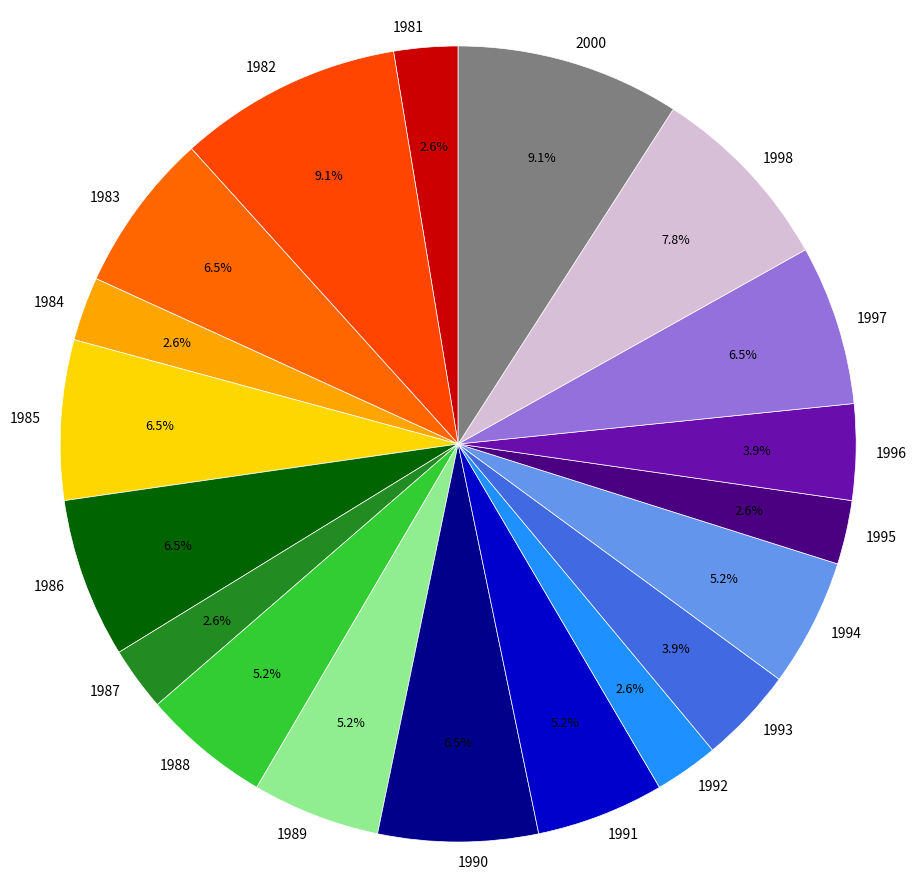

To the nearest percent, what is the average slice percentage?

5%